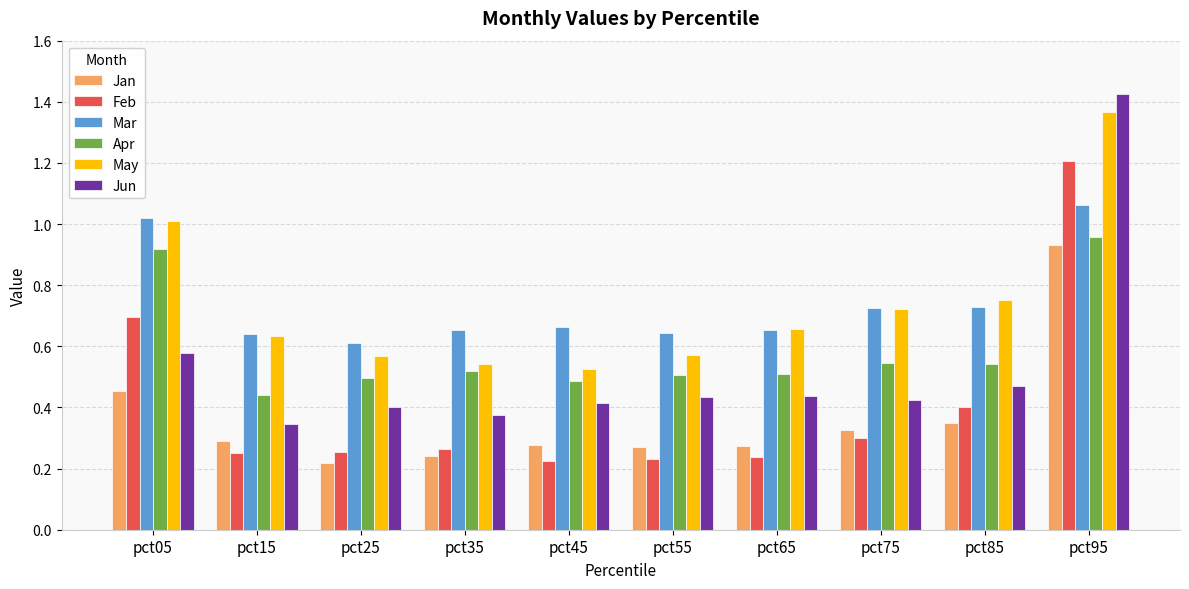

Which series has the largest range (max minus min)?

Jun